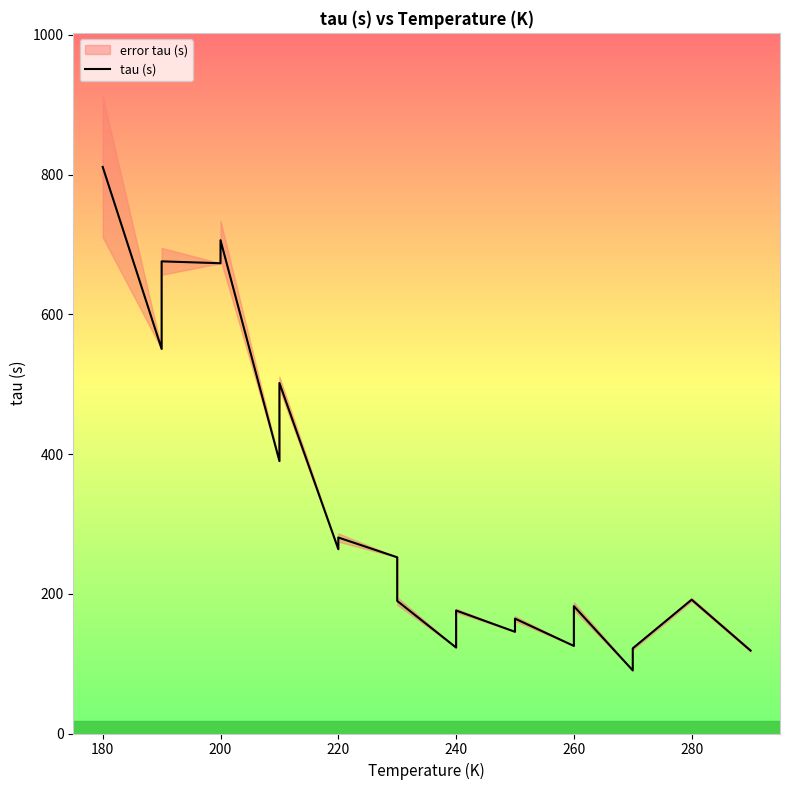

How many points are lower than both their immediate neighbors (excluding endpoints)?

8